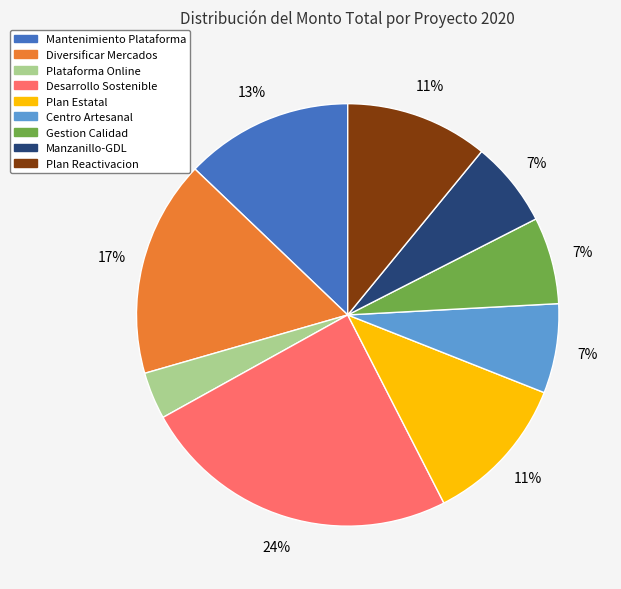

Is there a majority slice in this chart?

No